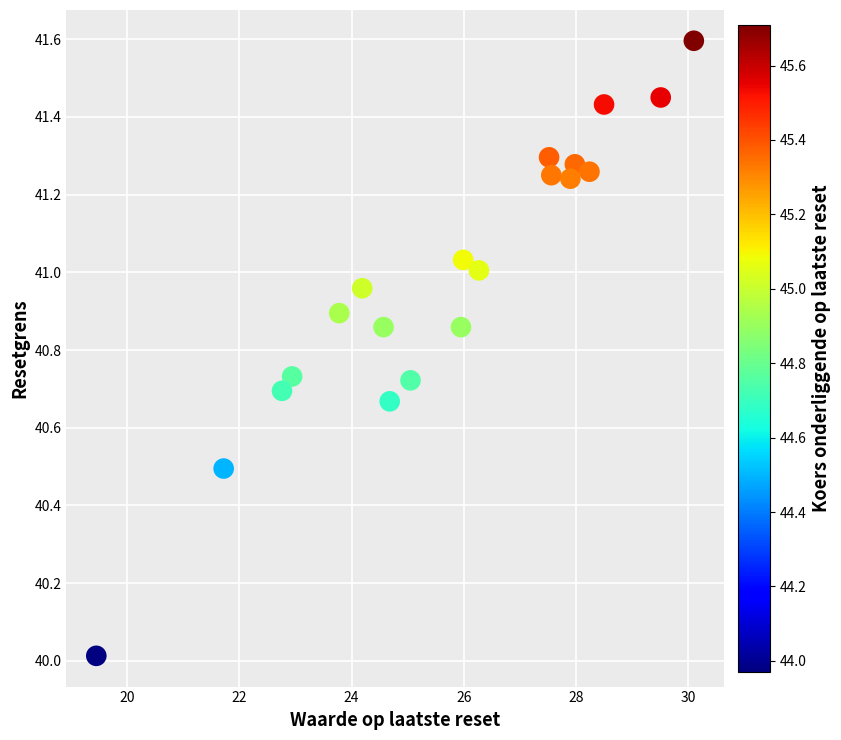

What is the range of X values (max minus min)?

10.7